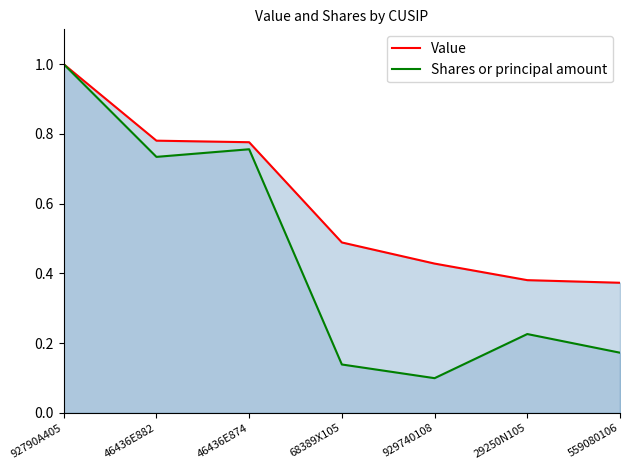

Reading left to right, transcribe all the data shown in this chart.

Value: 1.0	0.8	0.8	0.5	0.4	0.4	0.4
Shares or principal amount: 1.0	0.7	0.8	0.1	0.1	0.2	0.2